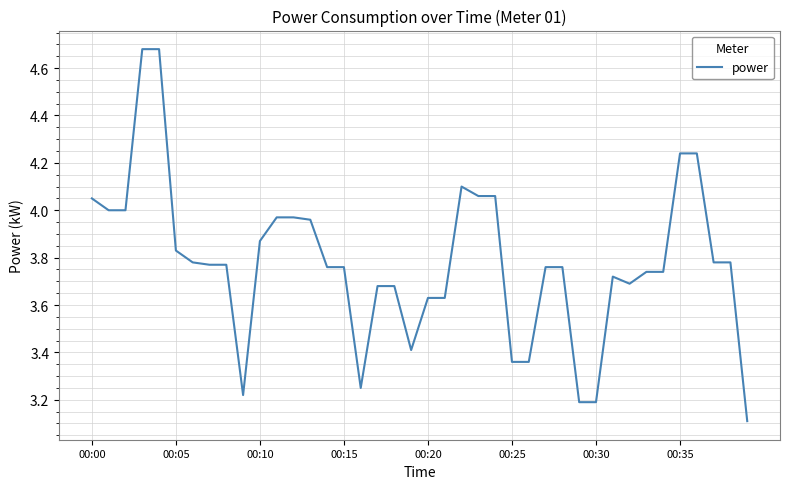

What is the minimum value shown in the chart?

3.1